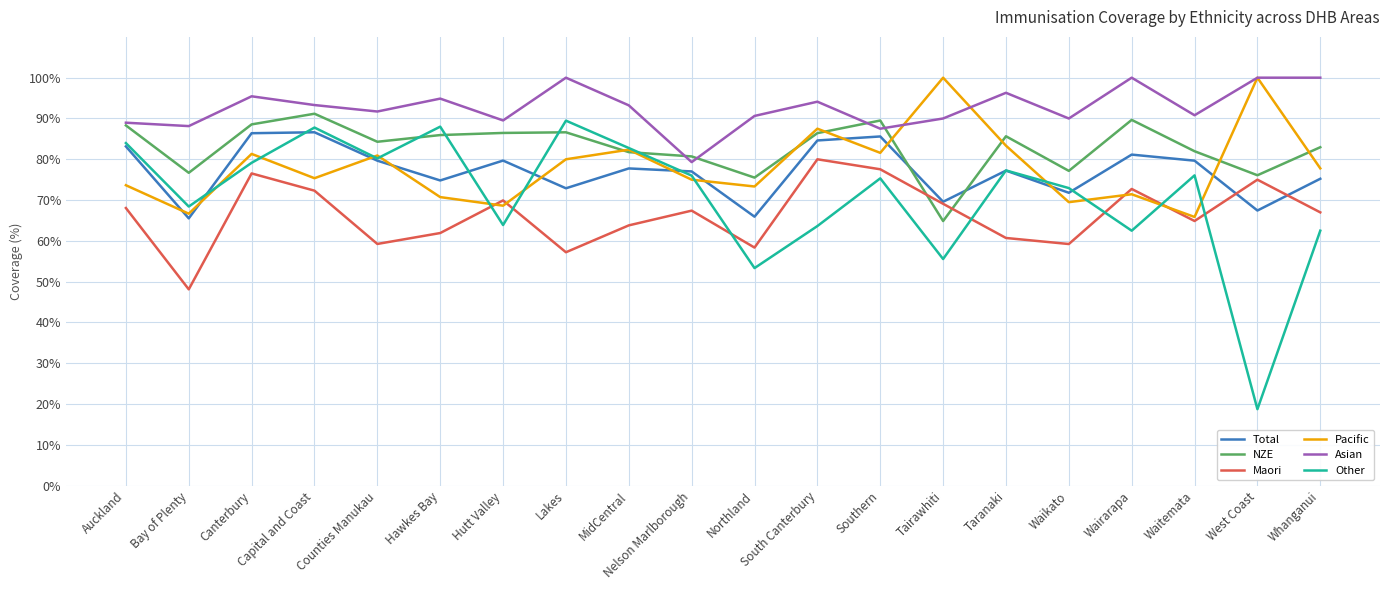

The value of Pacific at Counties Manukau is 80.9. True or false?

True